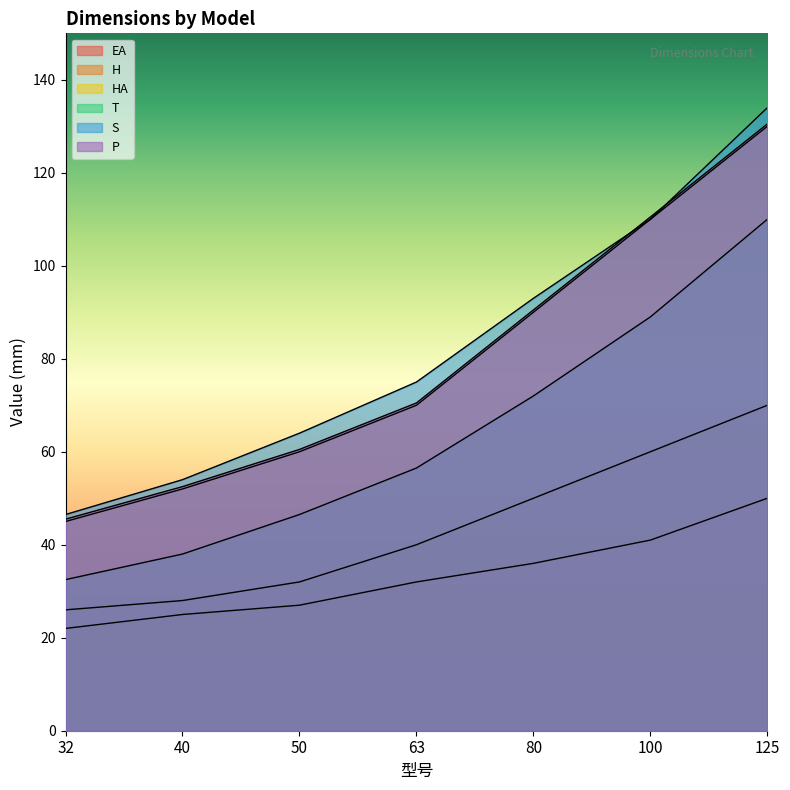

Rank the categories by H value from highest to lowest.

125, 100, 80, 63, 50, 40, 32